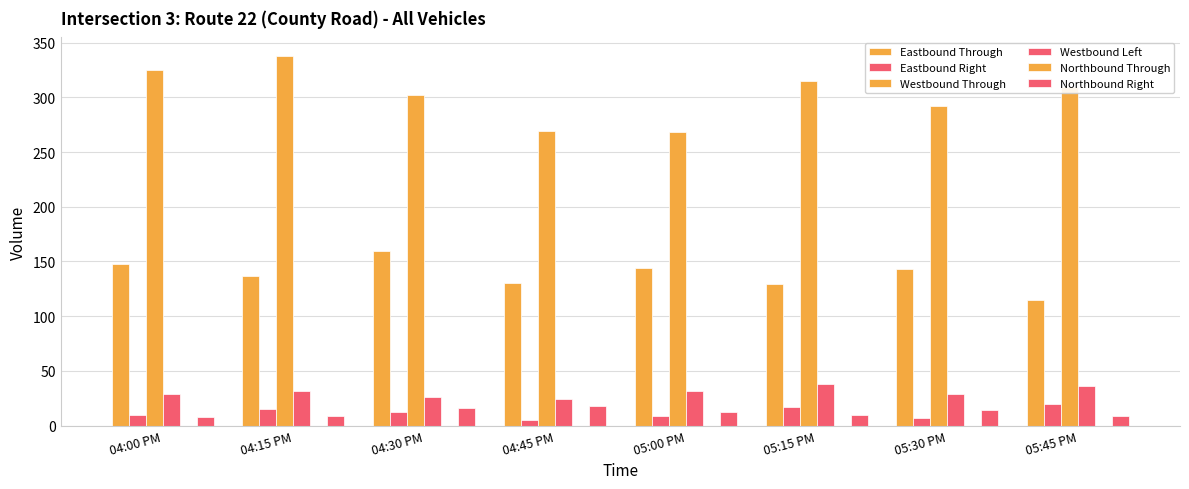

How many bars are there in each group?

5